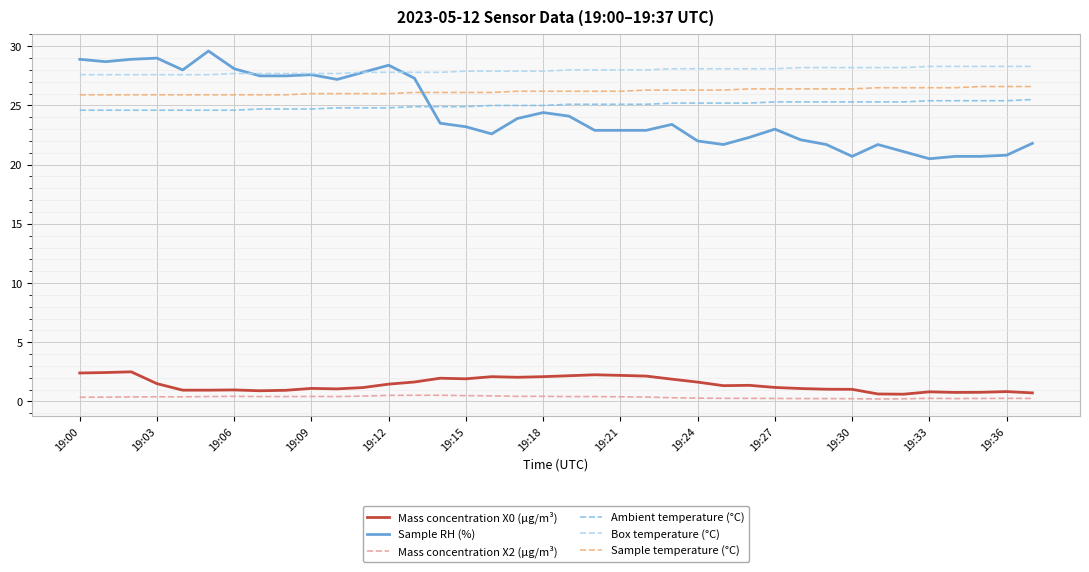

Which series has the largest range (max minus min)?

Sample RH (%)